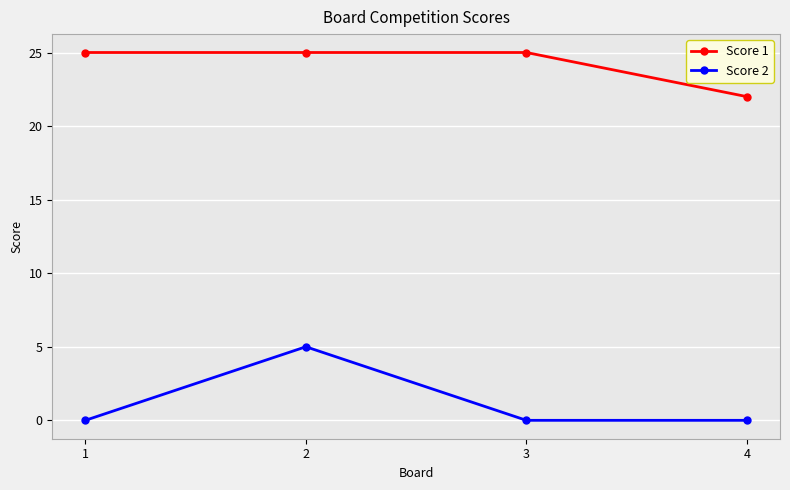

What is the total value across all series at 2?

30